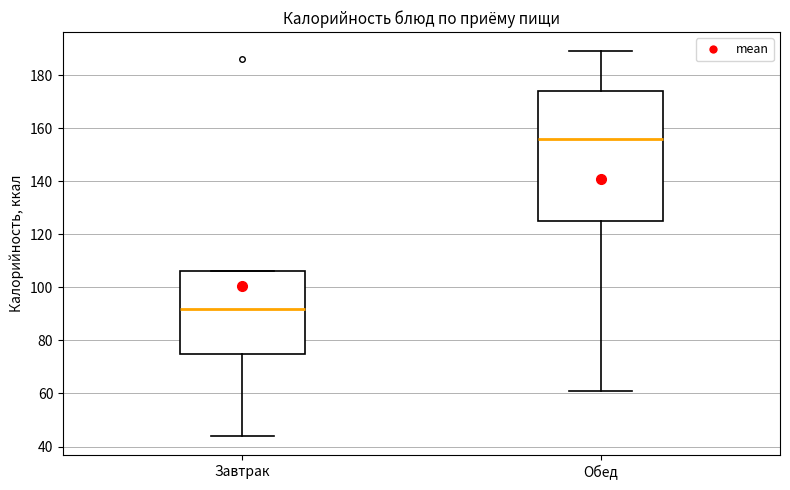

Comparing the boxes themselves (not the whiskers), which one is the tallest?

Обед